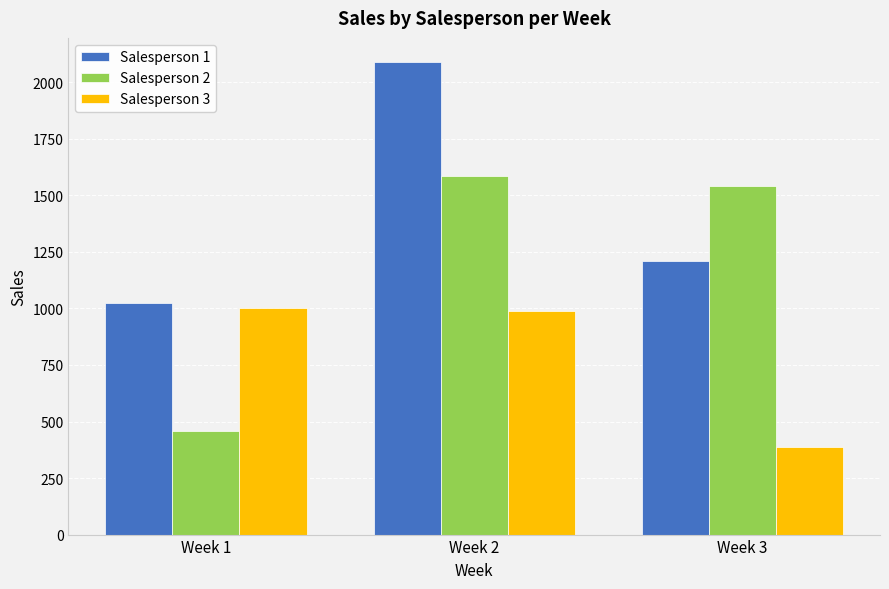

What is the sum of the Salesperson 1 values at Week 1 and Week 3?

2231